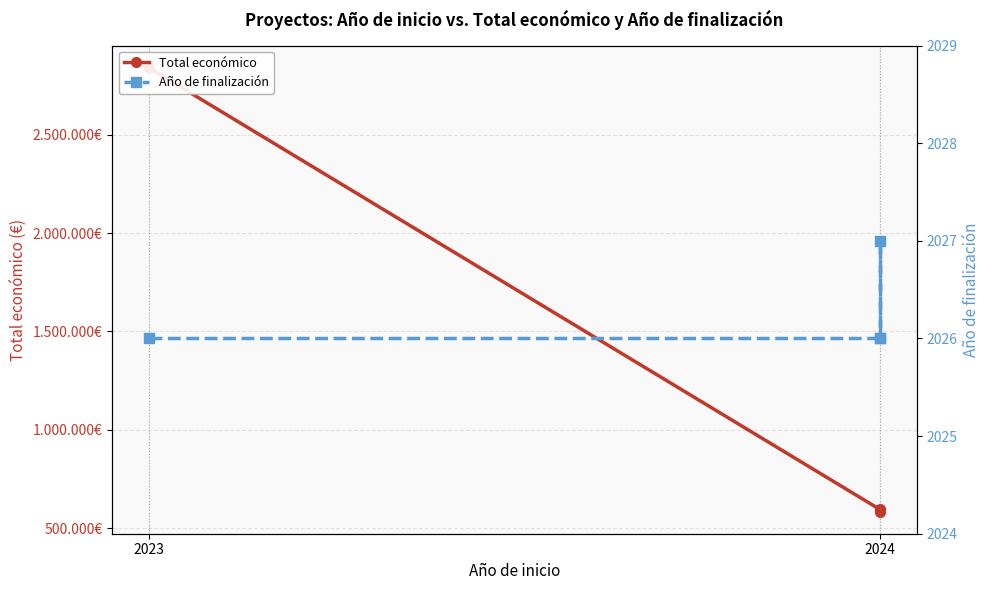

Where is the first local maximum for Año de finalización?

2024